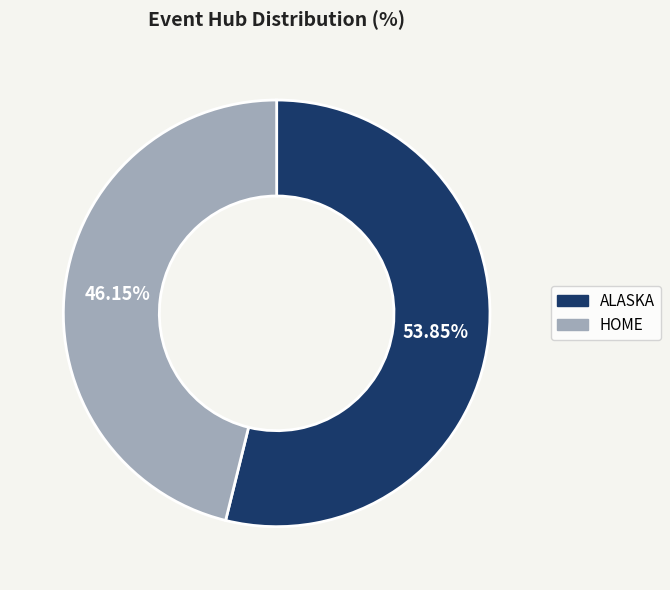

Does any single category account for the majority?

Yes